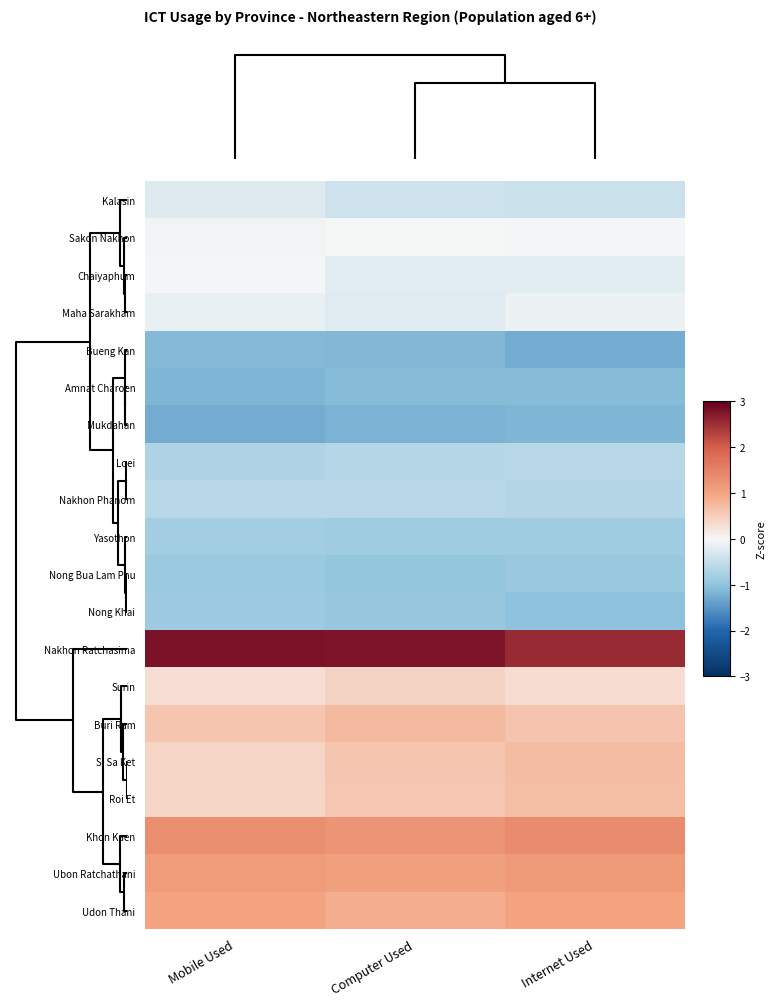

Count the number of data series in this chart.

20